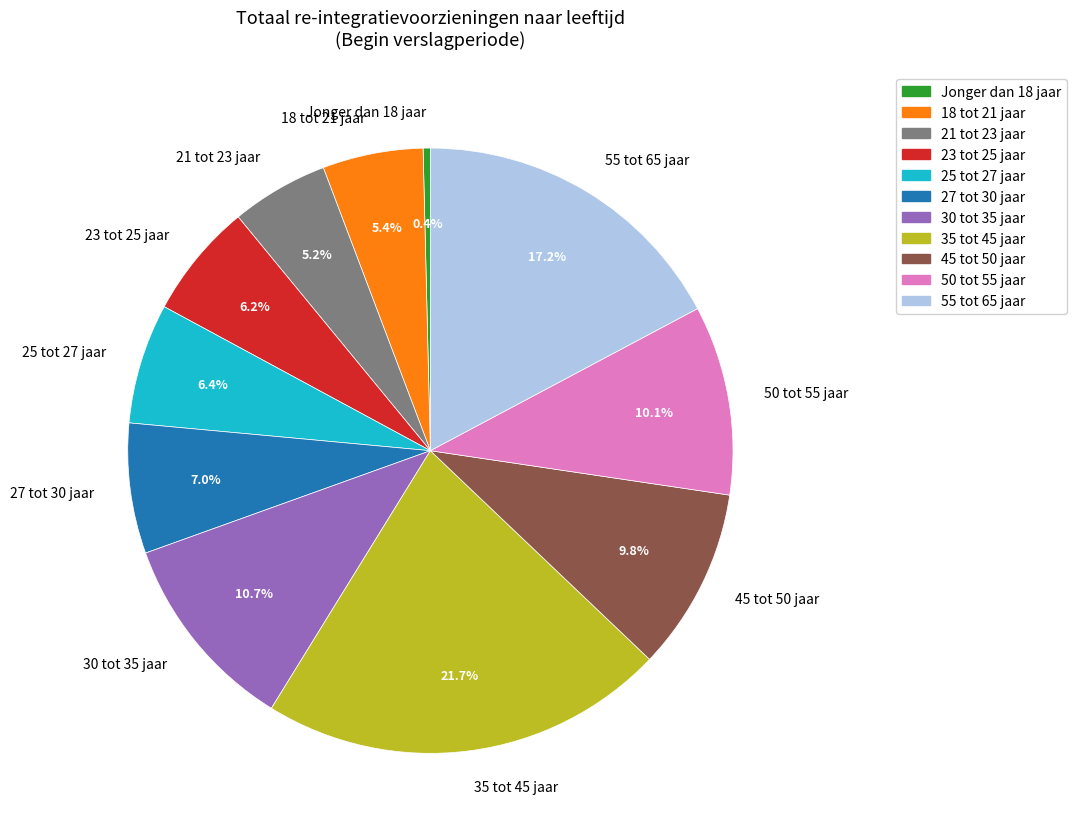

How much of the chart is everything except Jonger dan 18 jaar?

99.6%